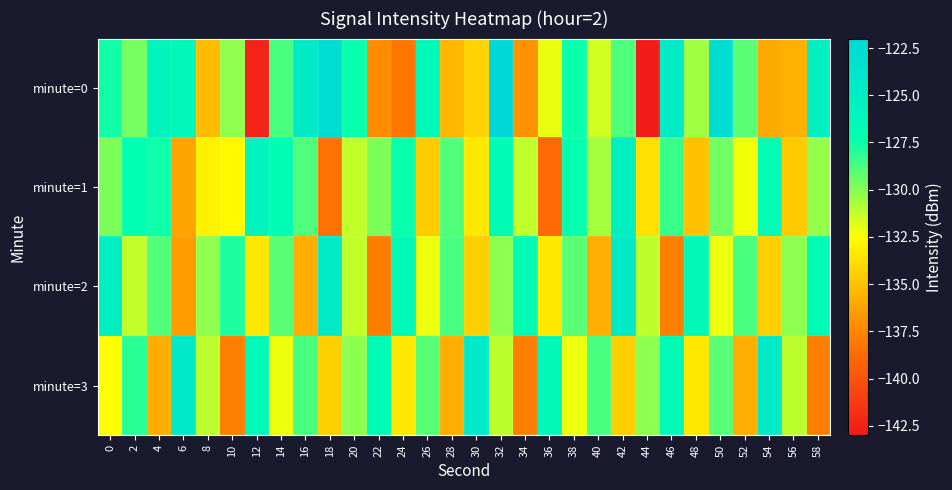

Which label corresponds to the smallest value in the chart?

44